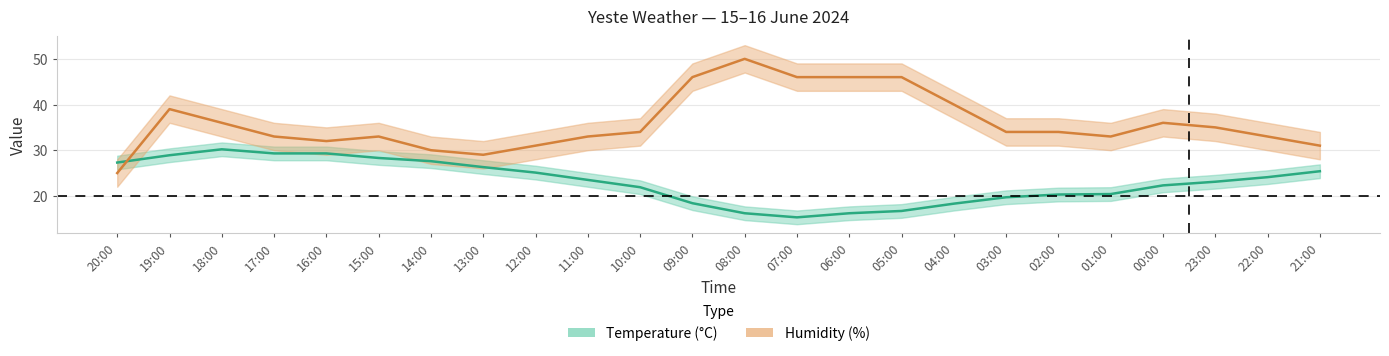

Which category has the lowest value across all series?

07:00